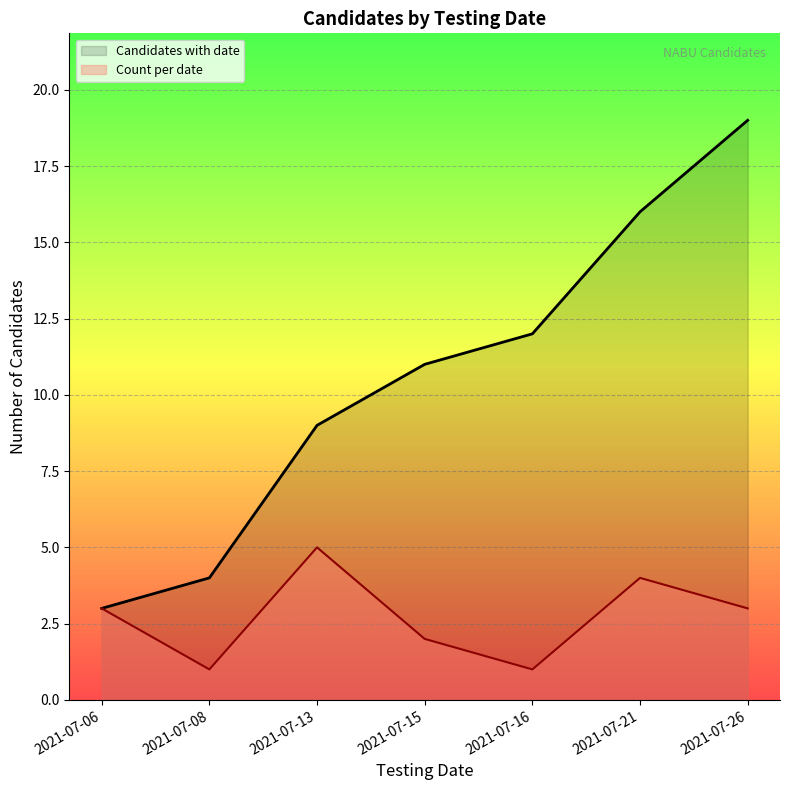

What is the sum of the Count per date values at 2021-07-08 and 2021-07-13?

6